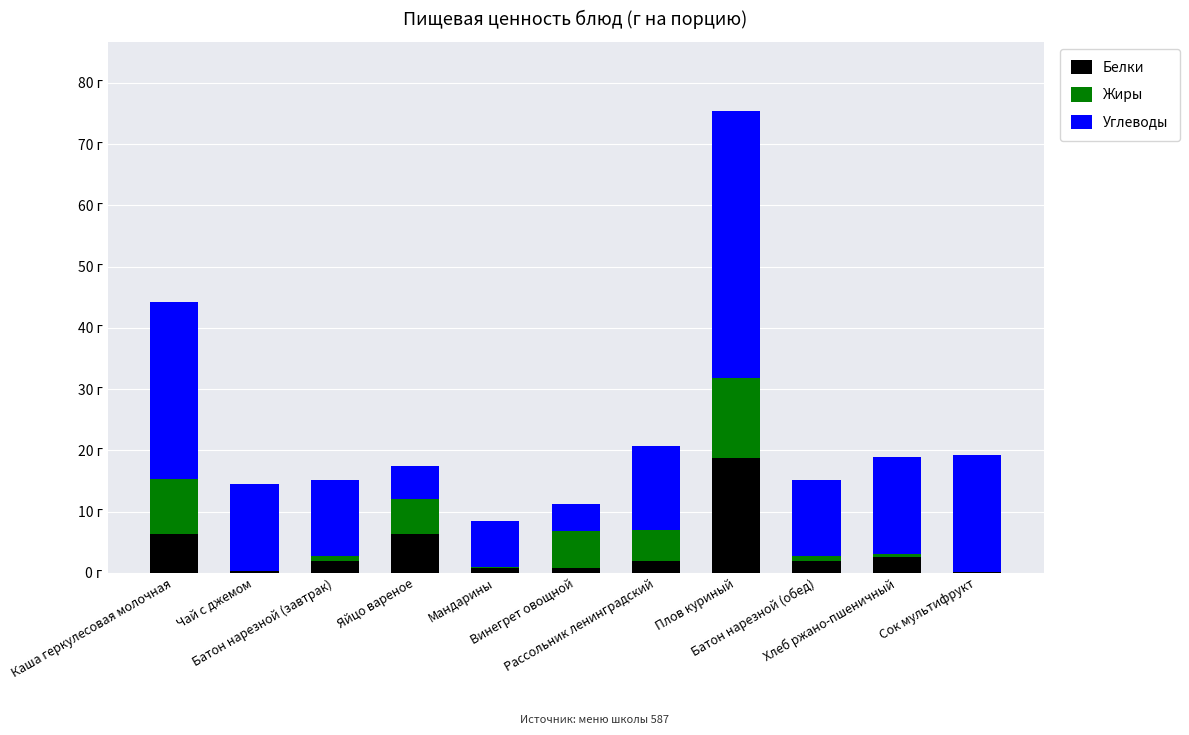

Are the bars horizontal?

No